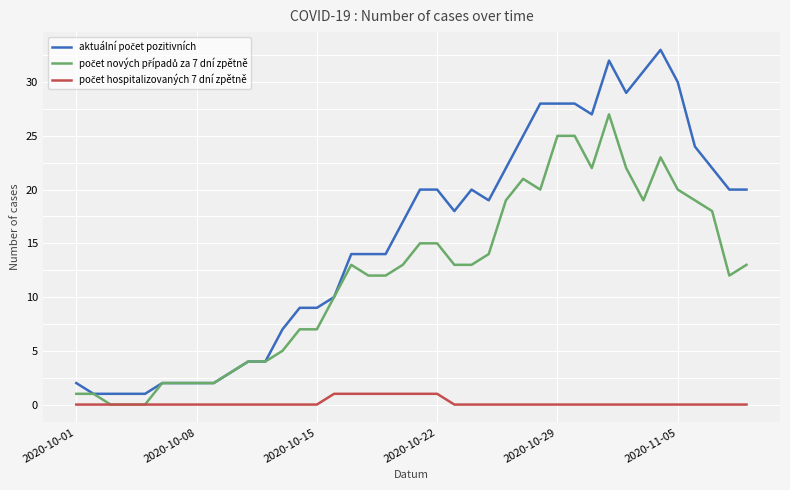

Is this an area chart (filled region under the line)?

No